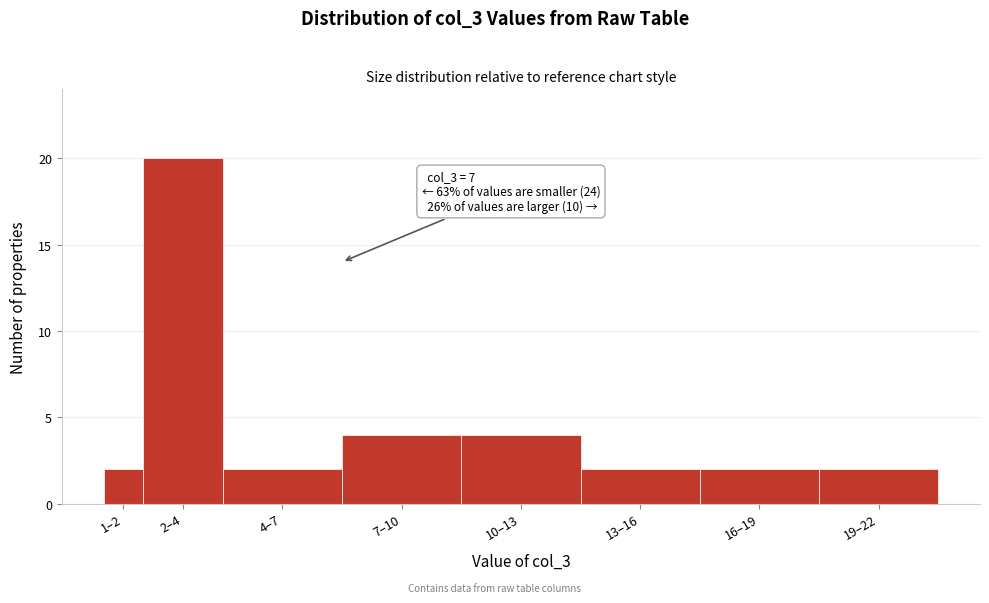

Reading left to right, transcribe all the data shown in this chart.

1–2=2	2–4=20	4–7=2	7–10=4	10–13=4	13–16=2	16–19=2	19–22=2